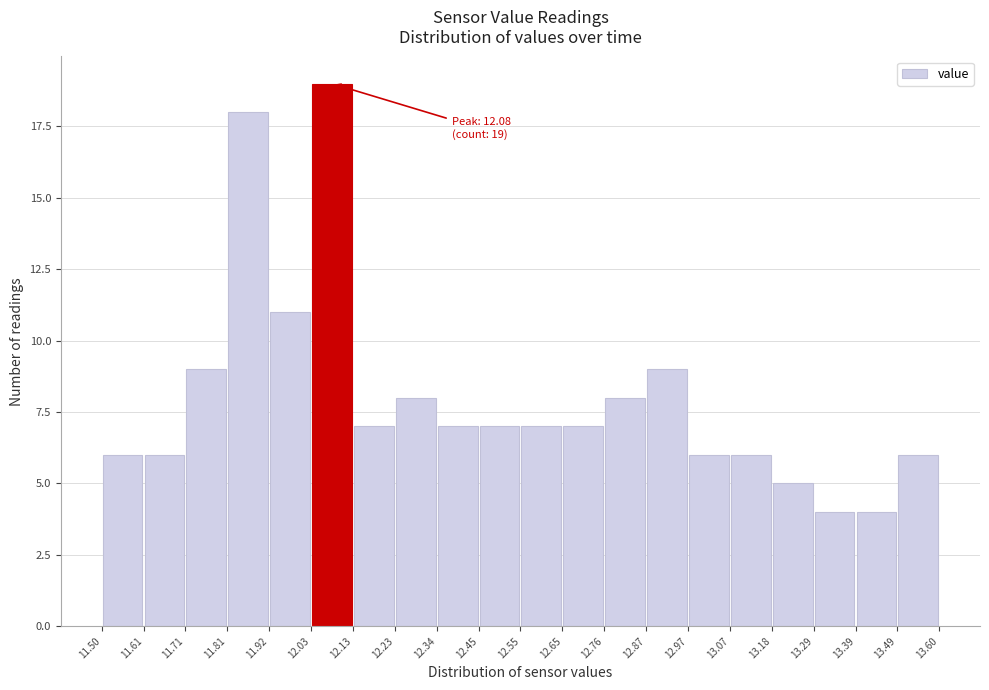

Over which range of the x-axis is the bar tallest?

12.03 to 12.13